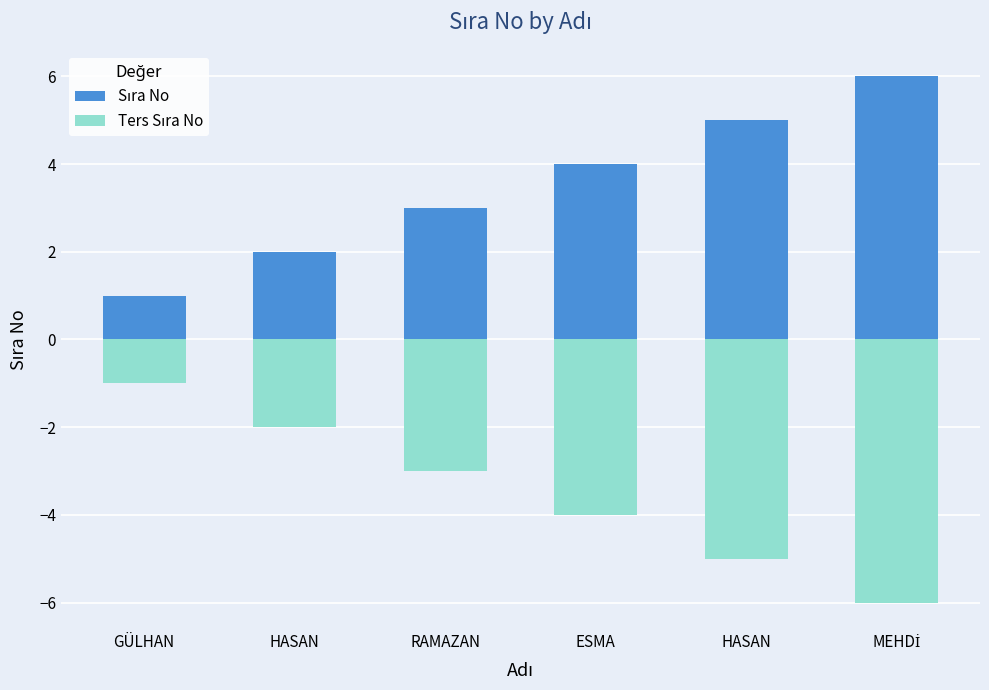

At how many categories does at least one series exceed -5?

6